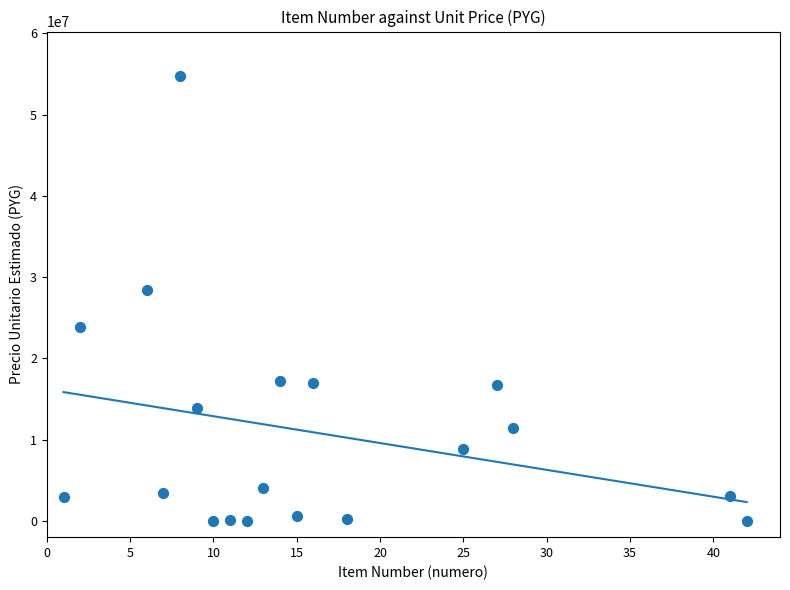

What is the range of X values (max minus min)?

41